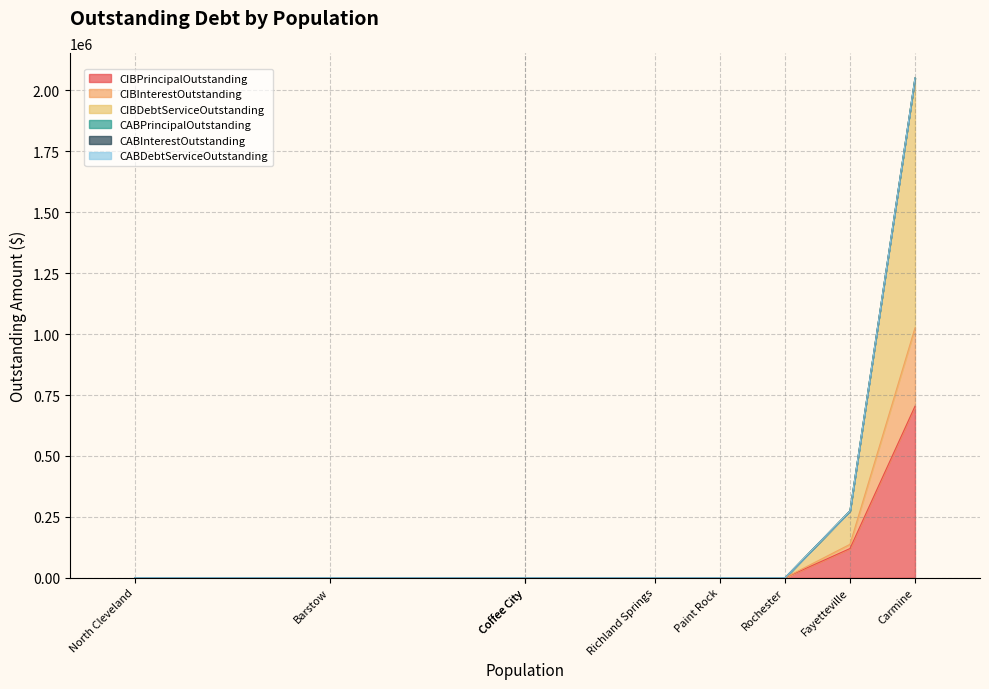

True or false: CABInterestOutstanding and CABDebtServiceOutstanding cross at least once.

False